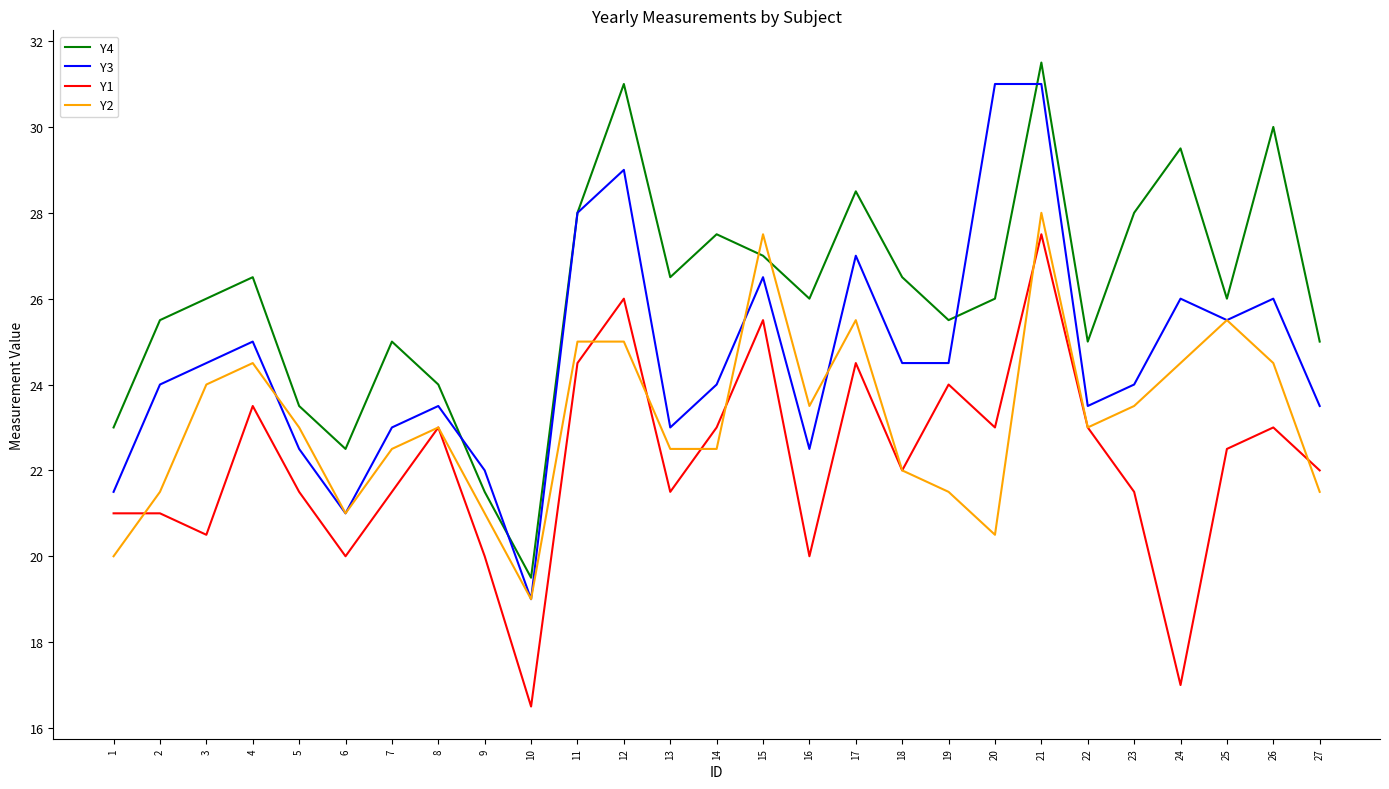

List the series in order of their overall mean, lowest first.

Y1, Y2, Y3, Y4